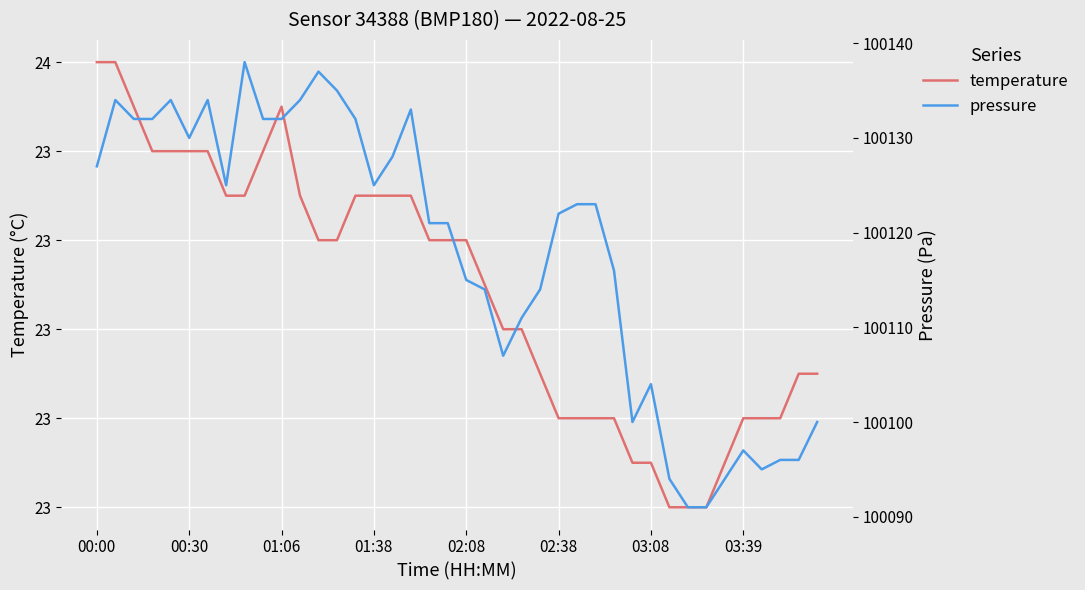

The pressure series shows 36334.2 at 13. True or false?

False